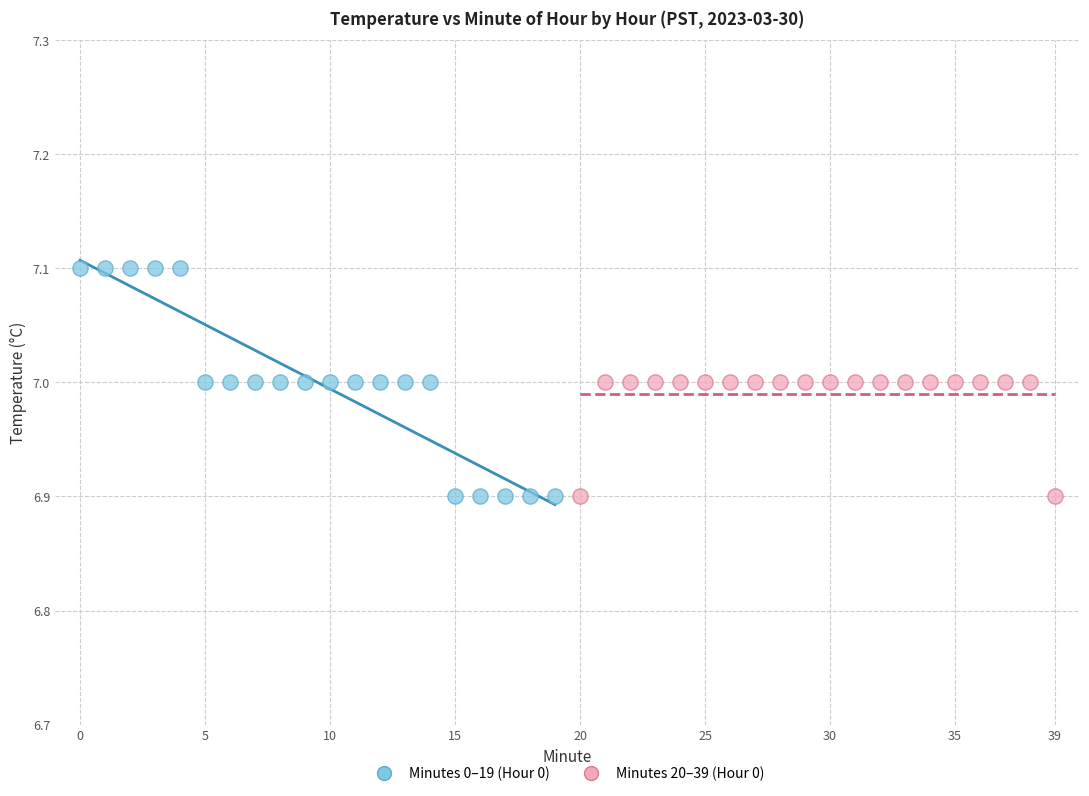

Which series has the widest spread of Y values?

Minutes 0–19 (Hour 0)